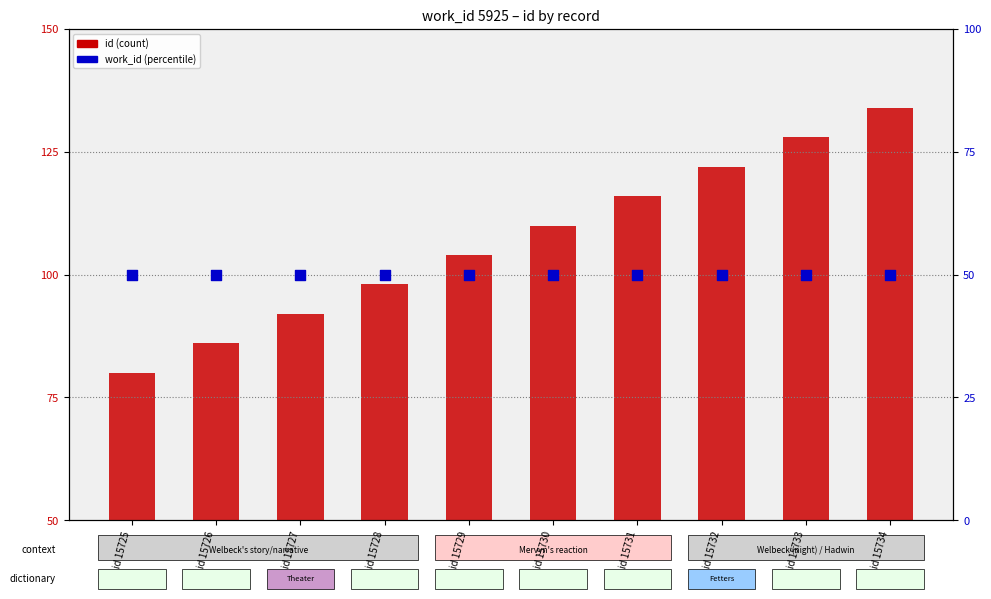

At which category is the sum across all series the highest?

id 15734